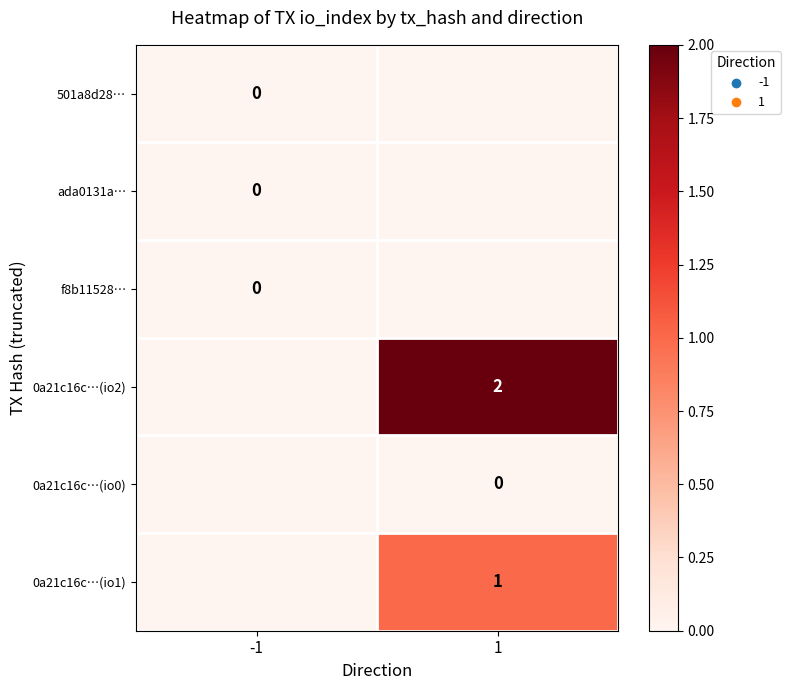

True or false: 0a21c16c…(io1) has a value of 1 at 1.

True